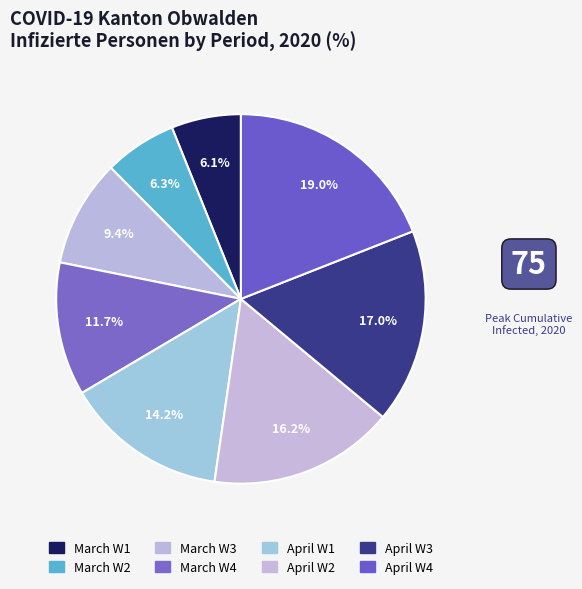

How many segments does this pie chart have?

8